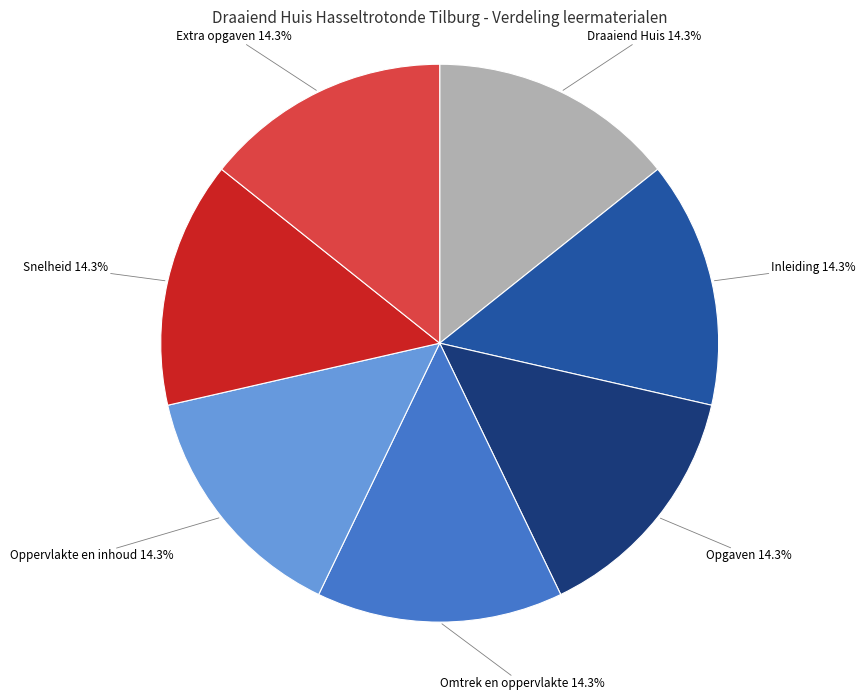

What percentage do Oppervlakte en inhoud and Extra opgaven together represent?

28.6%